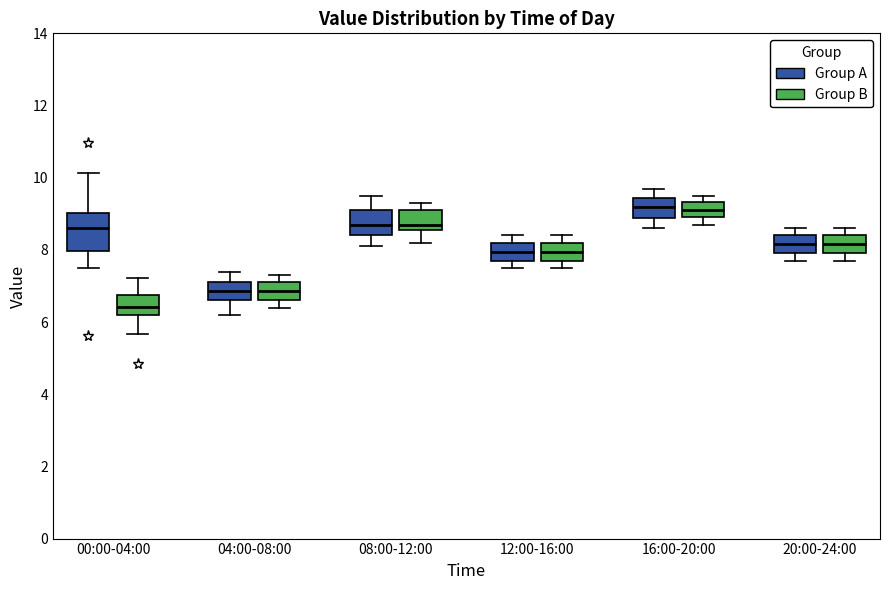

Comparing the boxes themselves (not the whiskers), which one is the tallest?

00:00-04:00 (Group A)